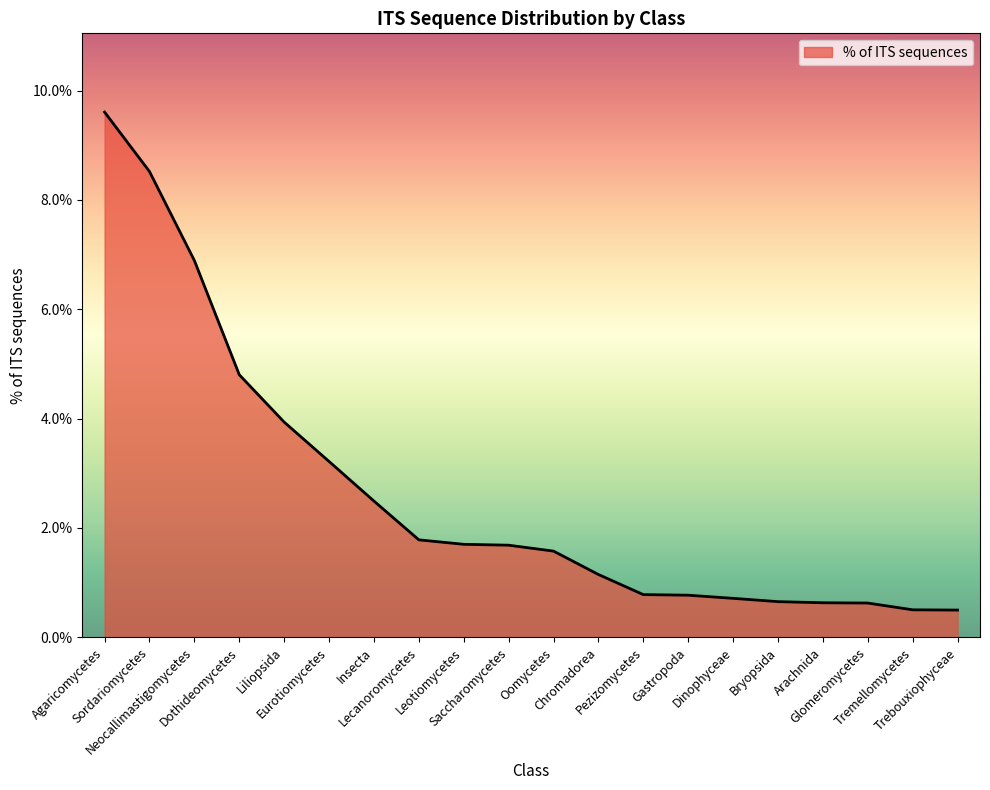

What is the smallest value displayed?

0.5